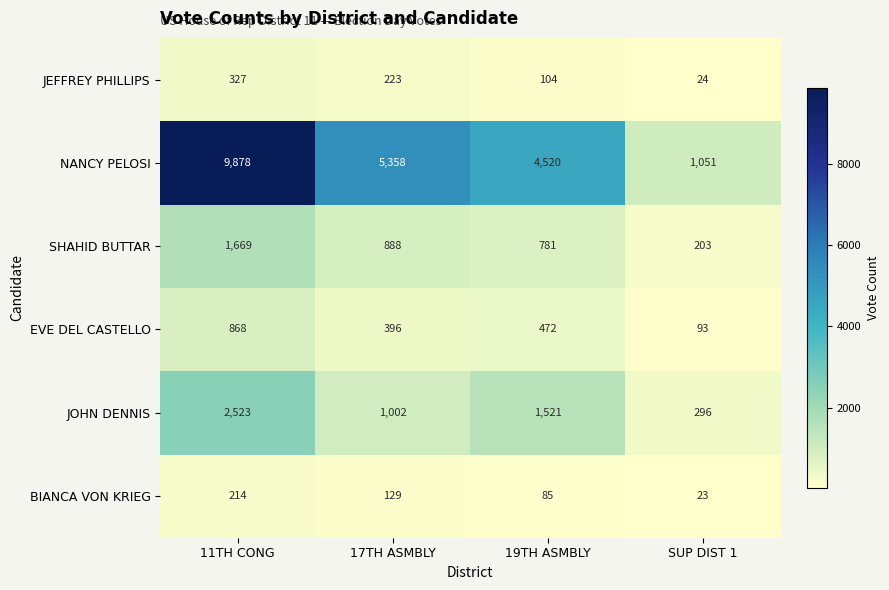

At which label does EVE DEL CASTELLO first exceed 472?

11TH CONG